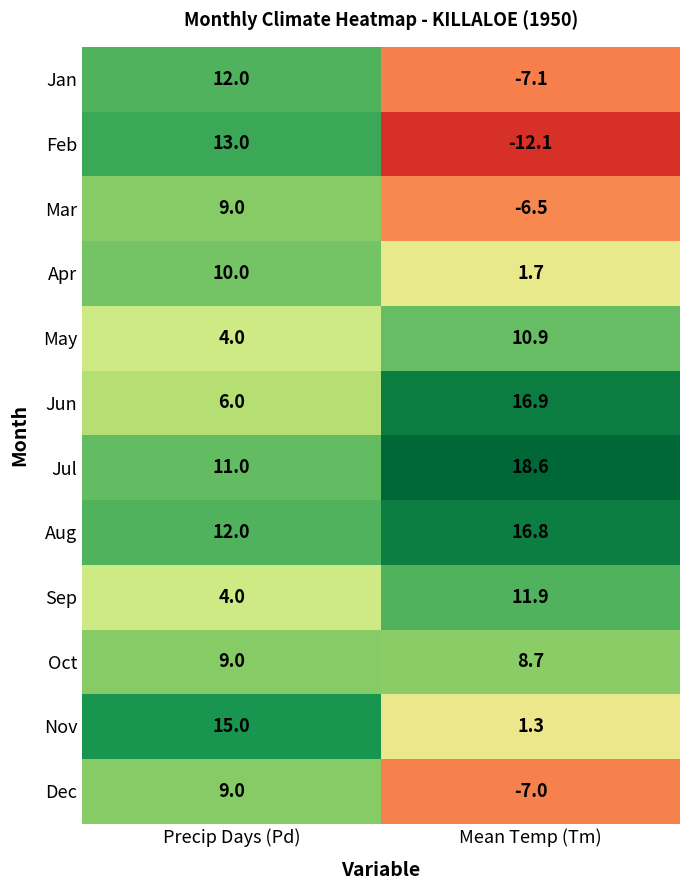

What is the greatest value displayed?

18.6